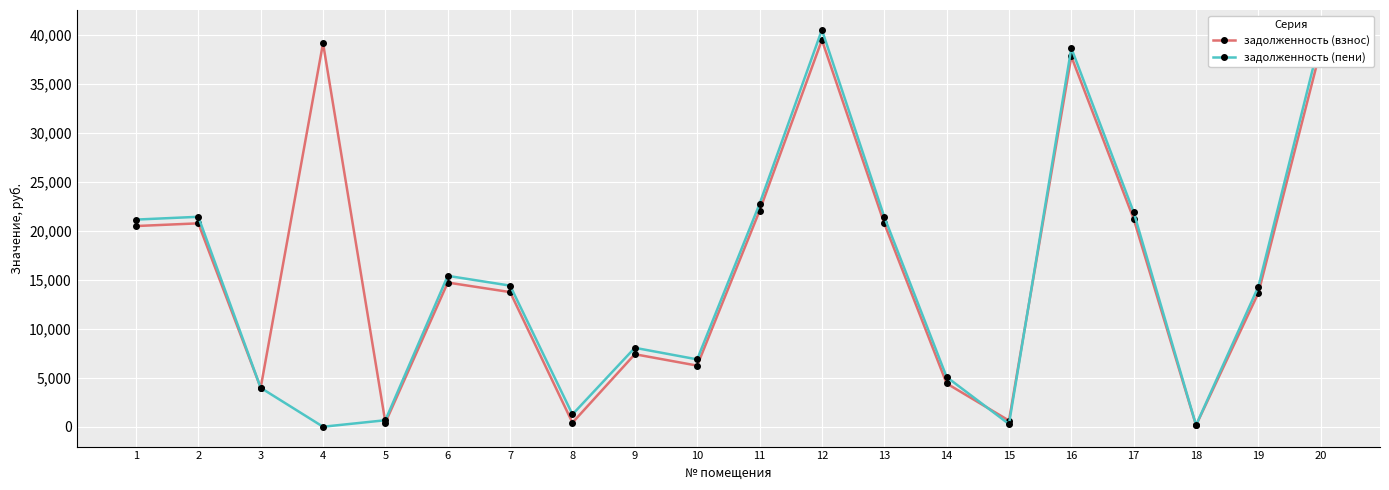

In задолженность (взнос), how many points are lower than both neighbors (excluding endpoints)?

6